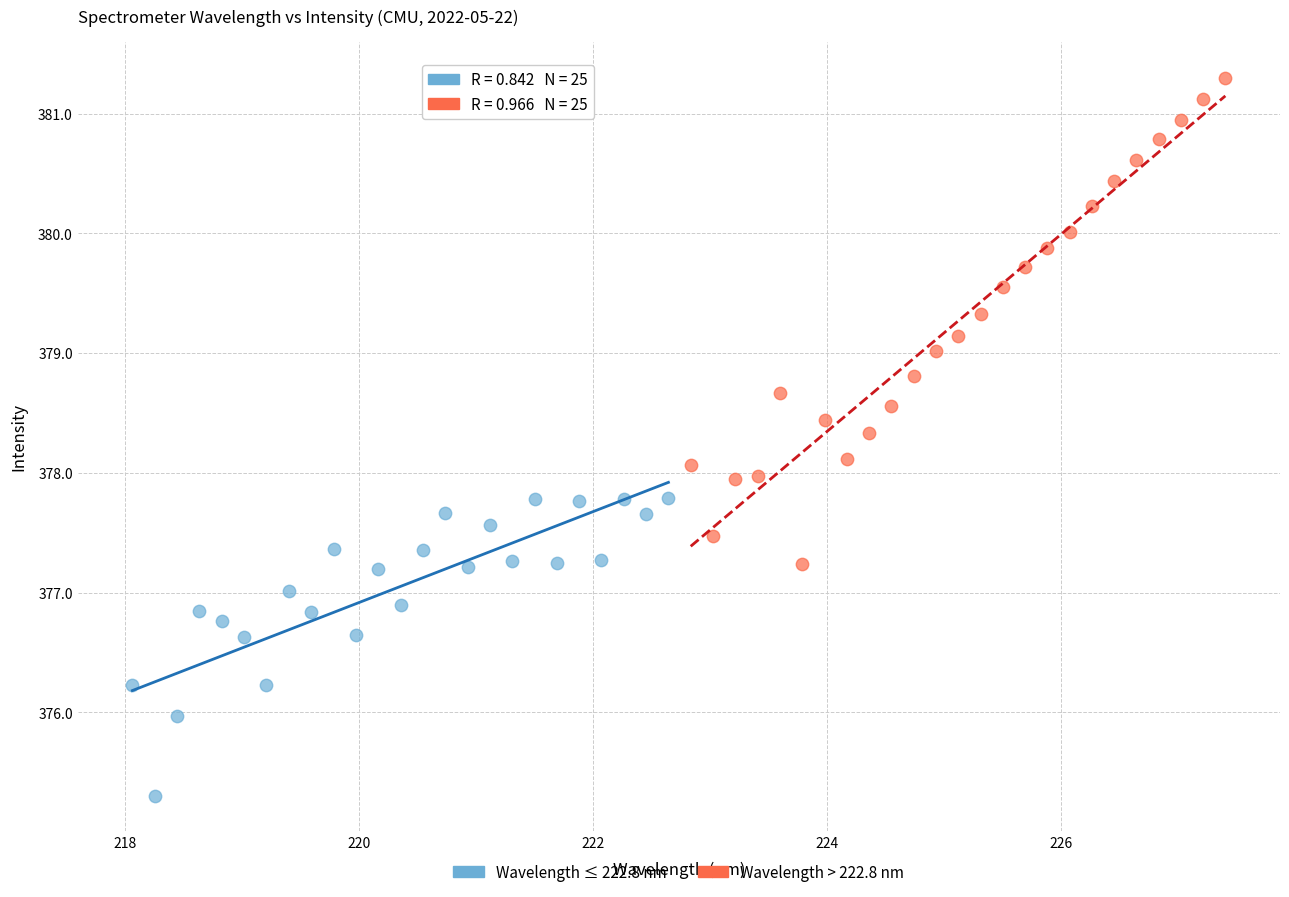

Which series reaches the minimum Y coordinate?

Wavelength ≤ 222.8 nm